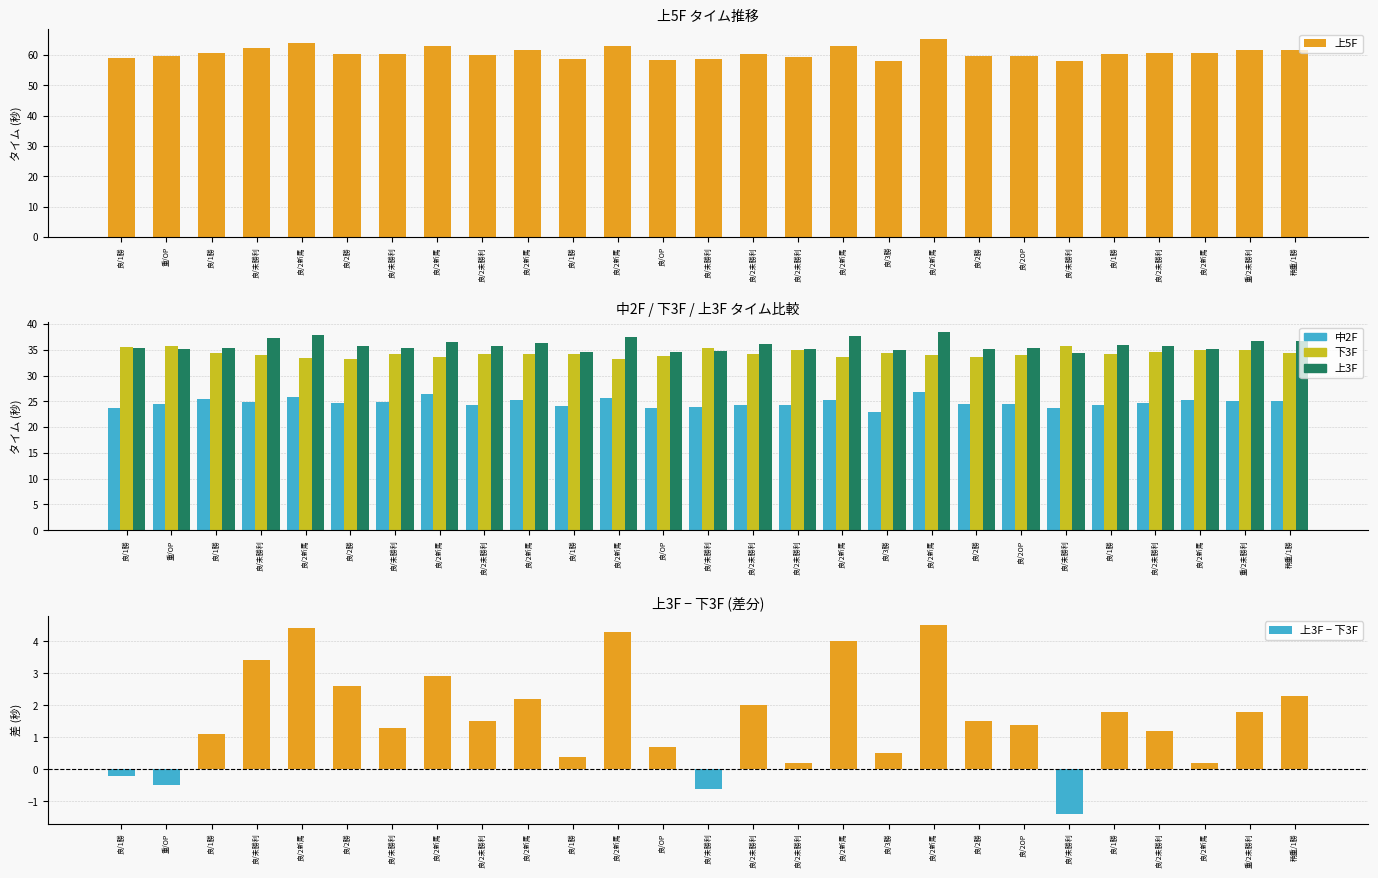

What is the difference between the maximum and second lowest values in the 下3F series?

2.6